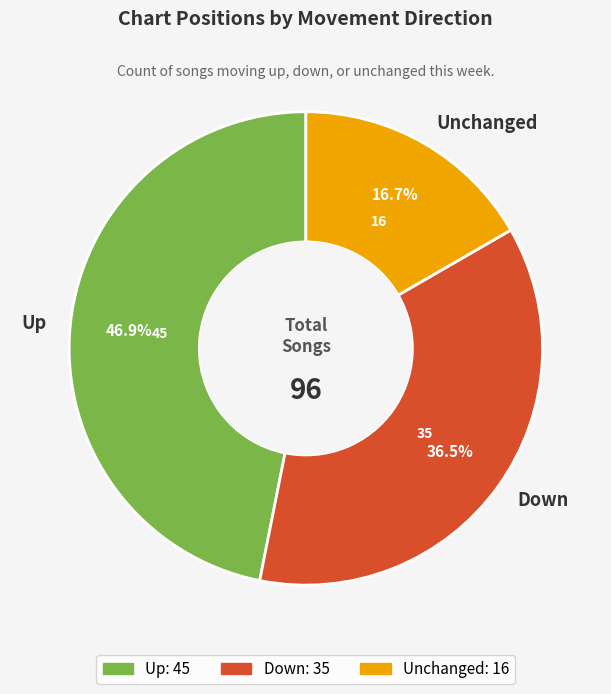

How many slices are in this pie chart?

3